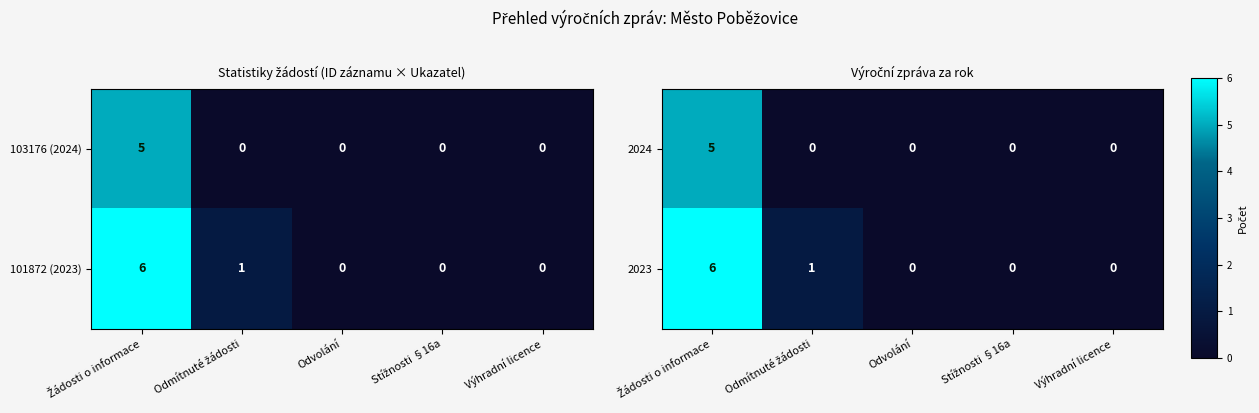

How many positive values does the 2023 series have?

2